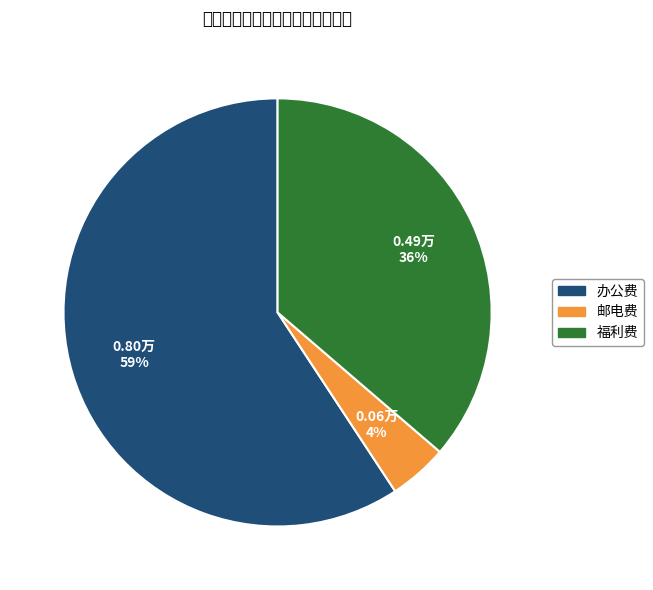

Rank the categories by value from highest to lowest.

办公费, 福利费, 邮电费